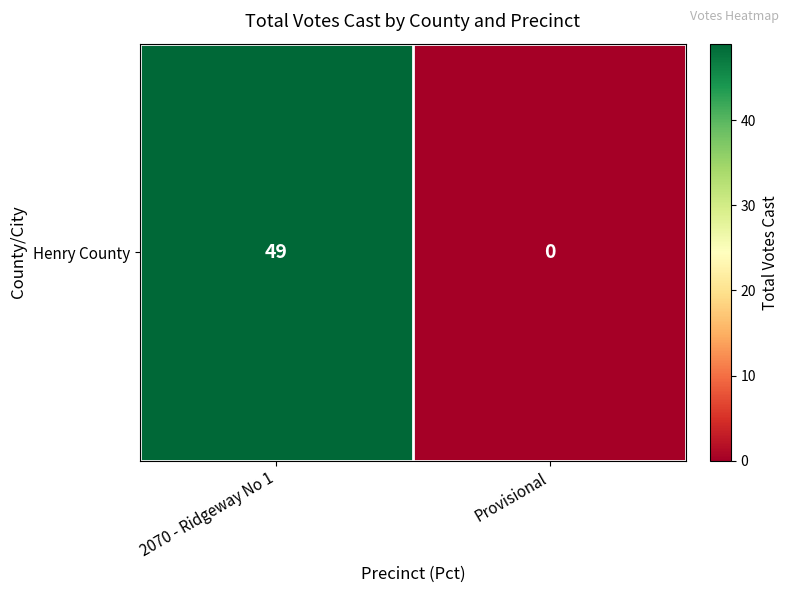

Count the values in the range 0 to 49.

2